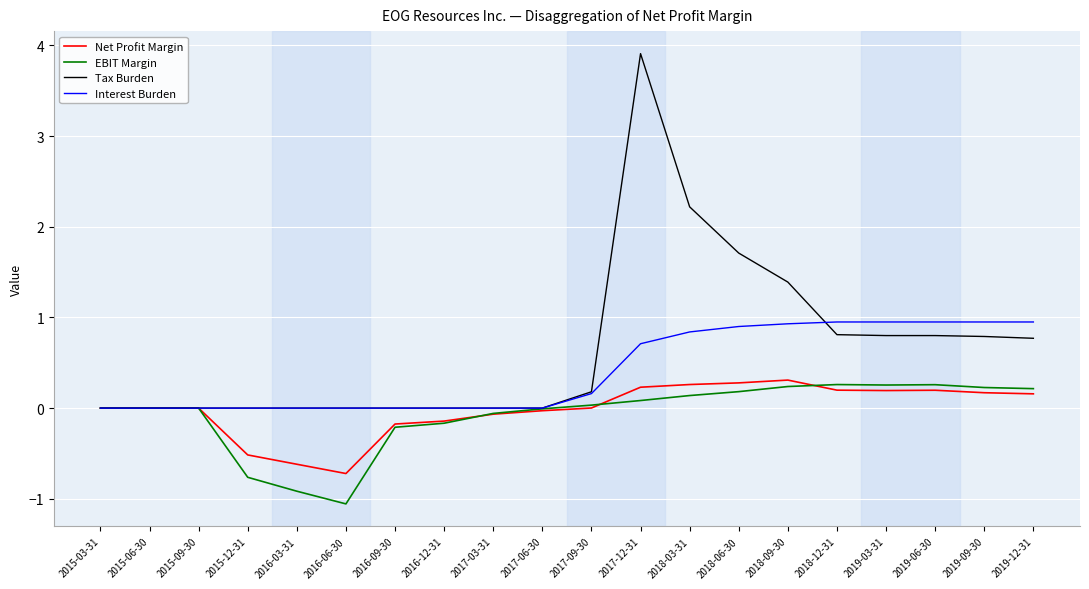

Which series has the largest total across all categories?

Tax Burden